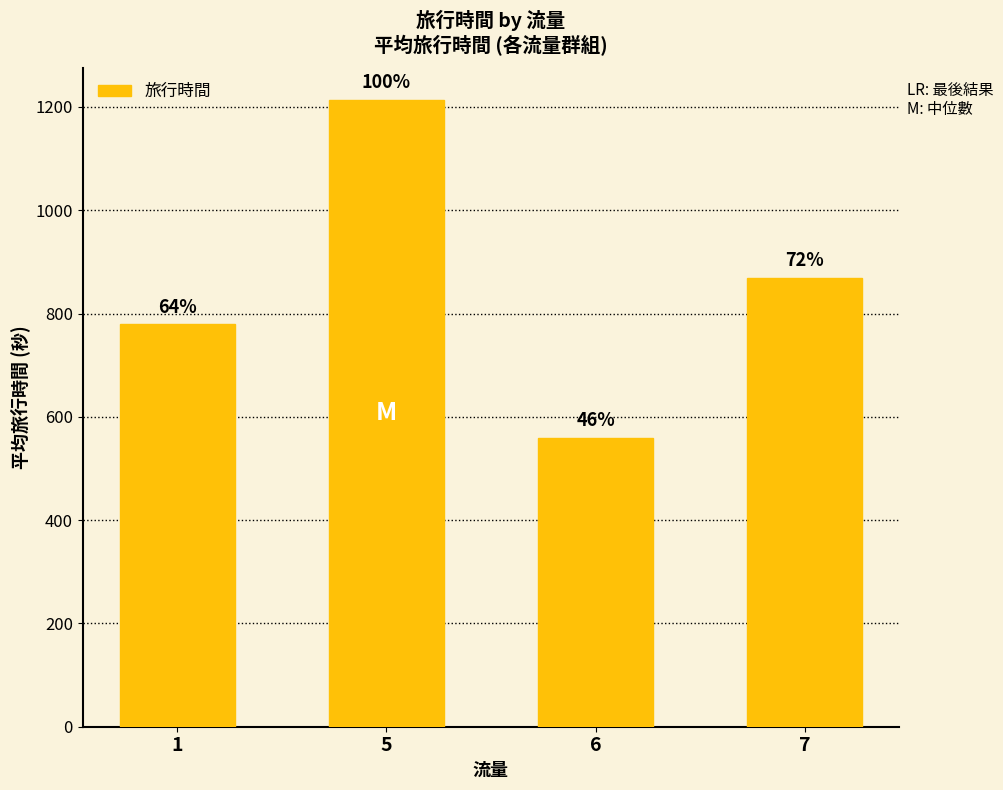

The value at 5 is 2014.2. True or false?

False